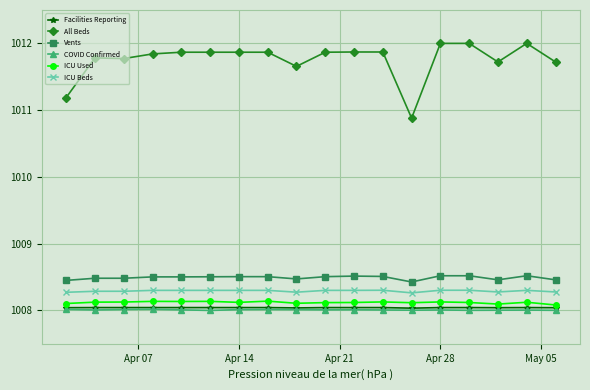

What is the value of the Facilities Reporting point at the 13th from the left?

1008.0